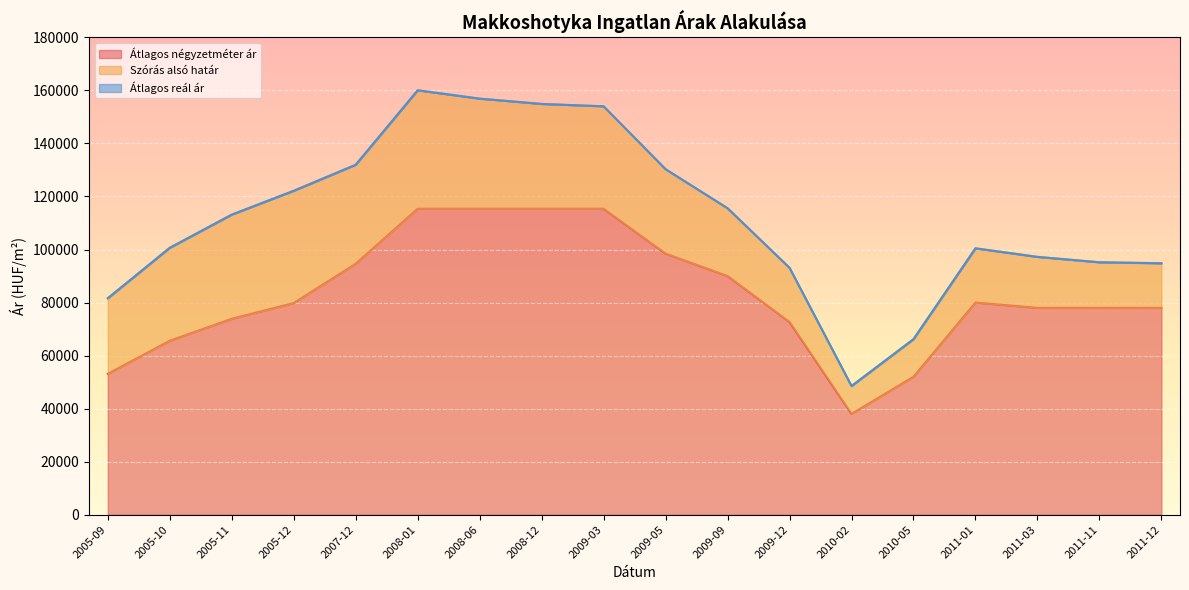

At which category is the sum across all series the highest?

2008-01